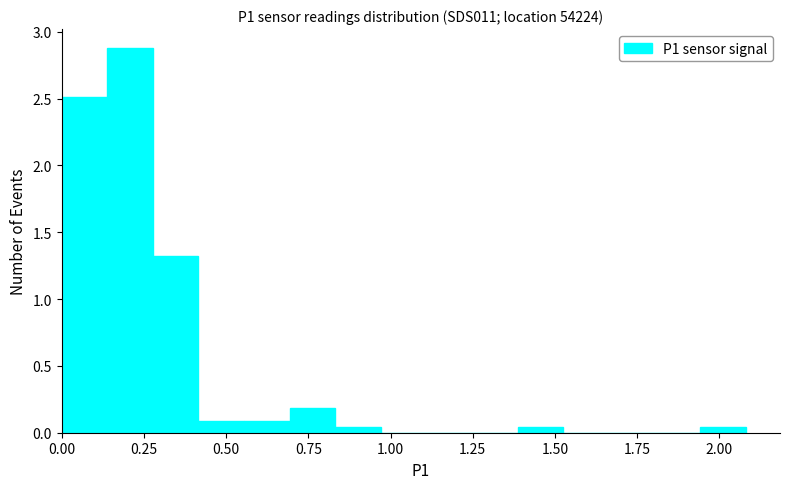

Around what value on the x-axis is the tallest bar? Give the approximate position of its centre, as read against the axis.

0.20